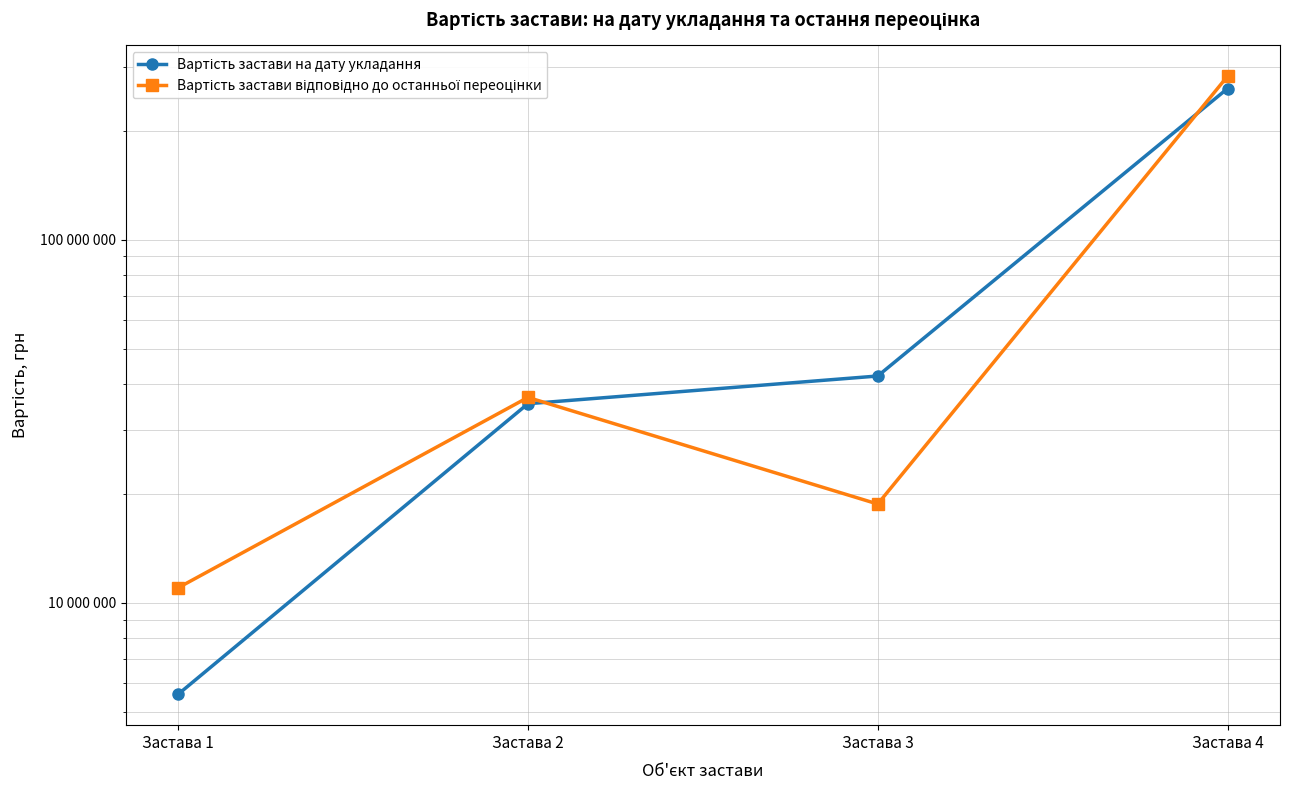

Which series ends up on top after the final intersection of Вартість застави на дату укладання and Вартість застави відповідно до останньої переоцінки?

Вартість застави відповідно до останньої переоцінки